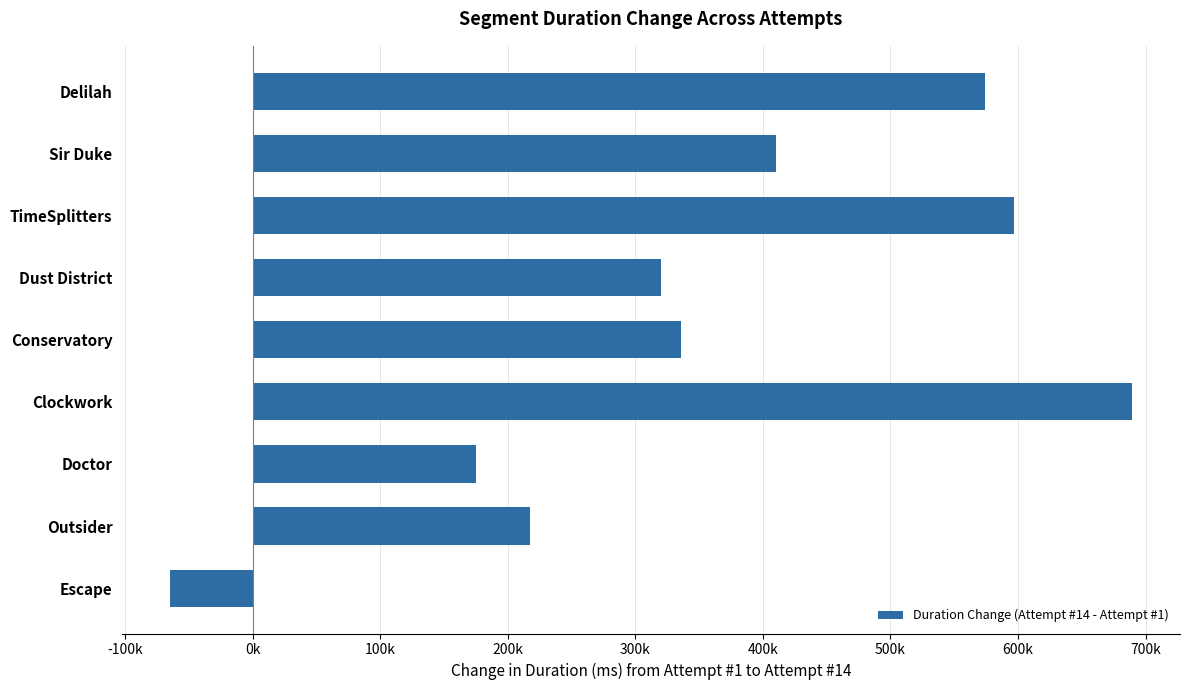

Are the bars horizontal?

Yes